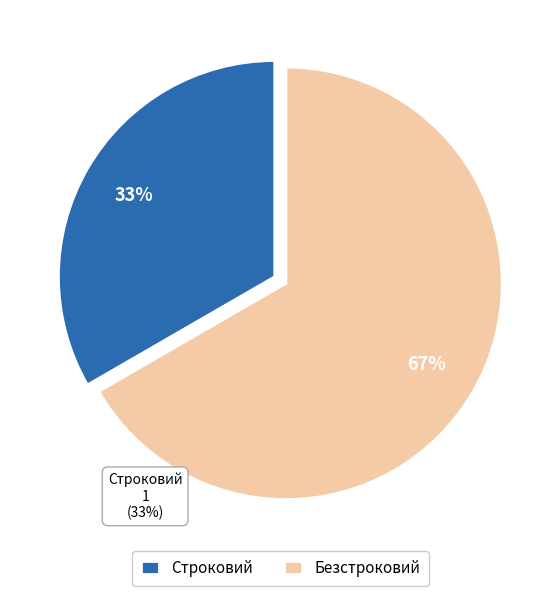

To the nearest percent, what is the combined percentage of Строковий and Безстроковий?

100%